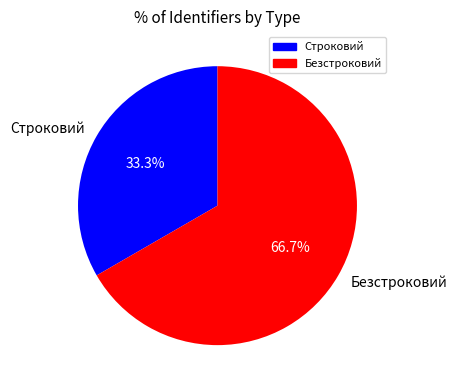

To the nearest percent, what percentage of the pie is Строковий?

33%